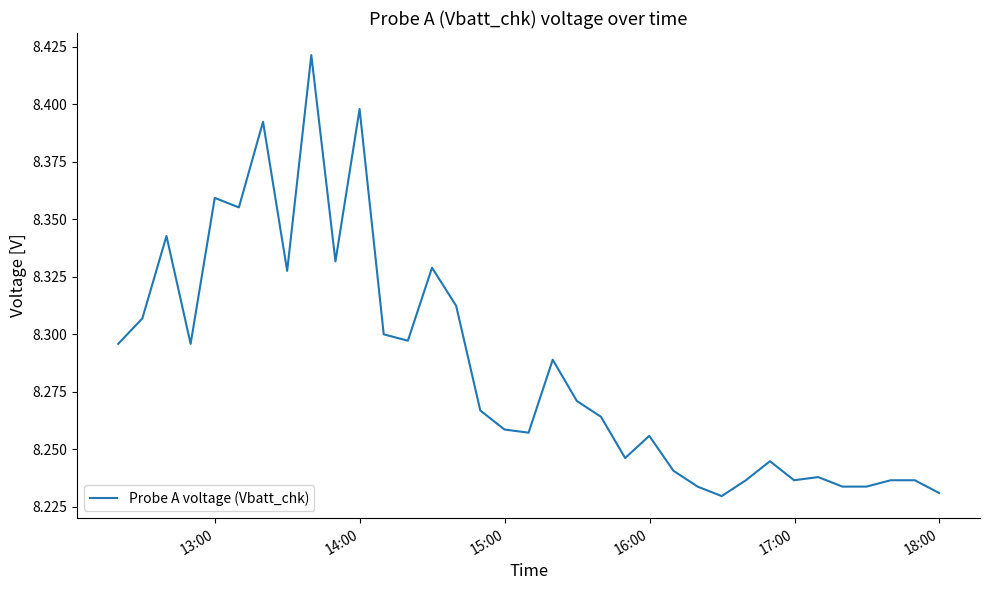

What is the smallest value displayed?

8.2